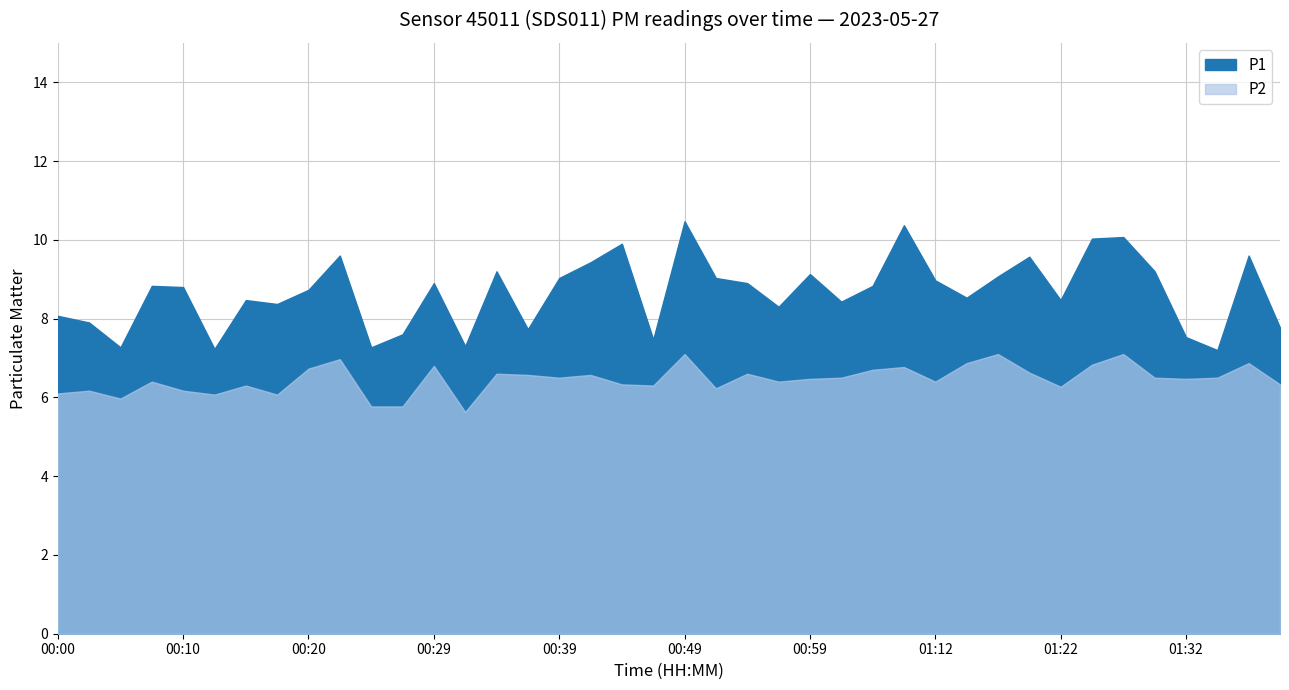

How many interior local valleys does the P2 series have?

11